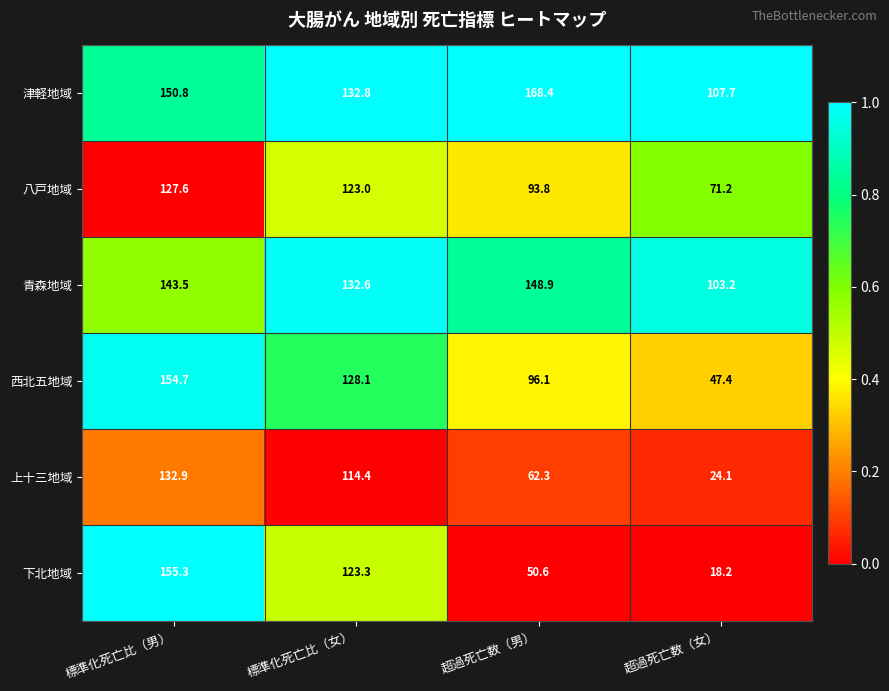

List the series in order of their peak value, lowest first.

八戸地域, 上十三地域, 青森地域, 西北五地域, 下北地域, 津軽地域